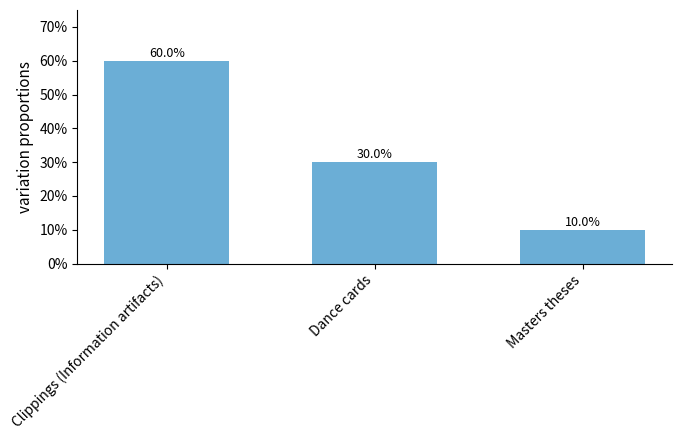

What is the difference between the maximum and minimum values?

50